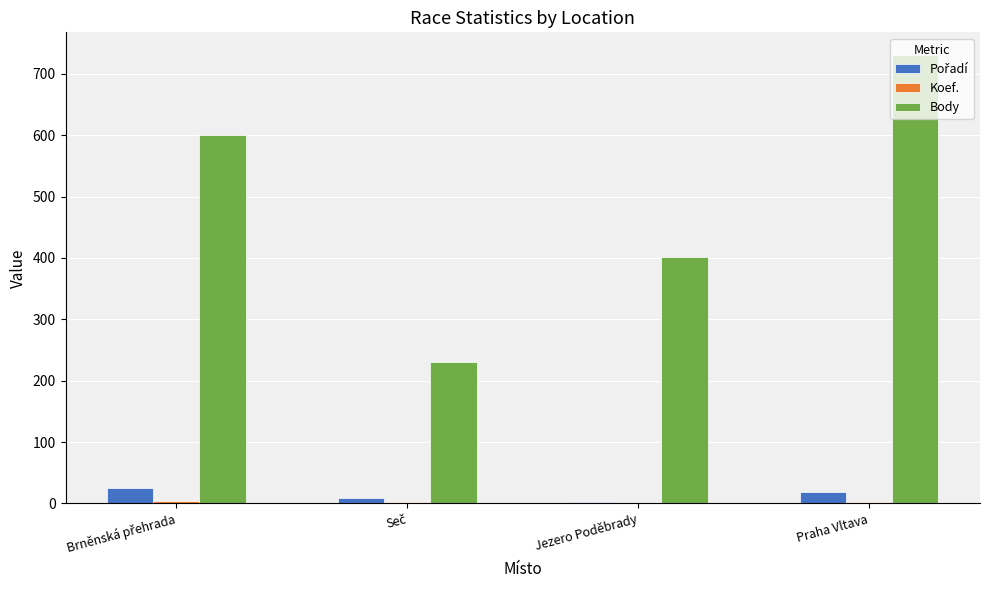

The Body series shows 185.0 at Jezero Poděbrady. True or false?

False